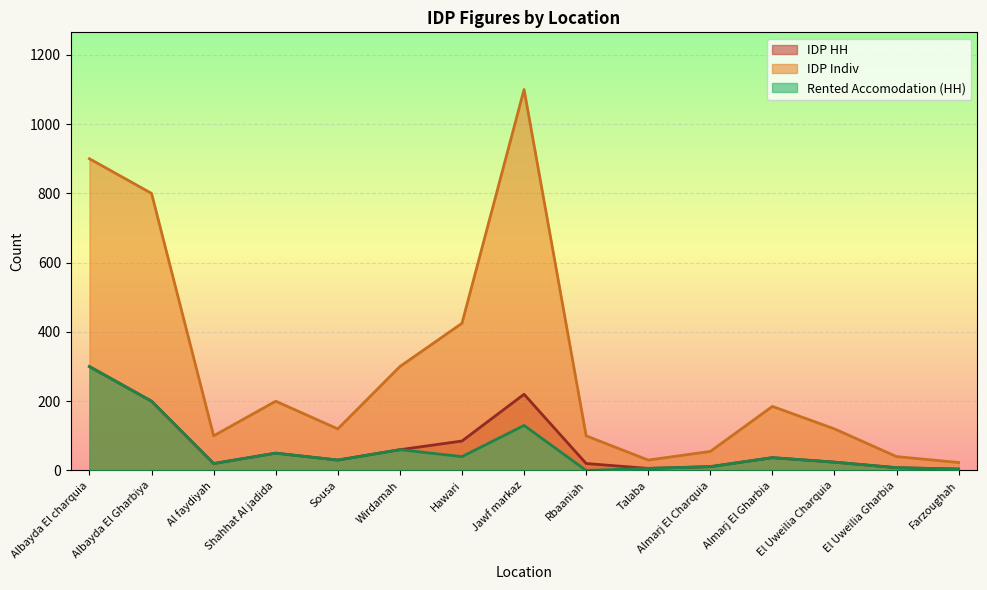

At which category does IDP HH reach its first local peak?

Shahhat Al jadida